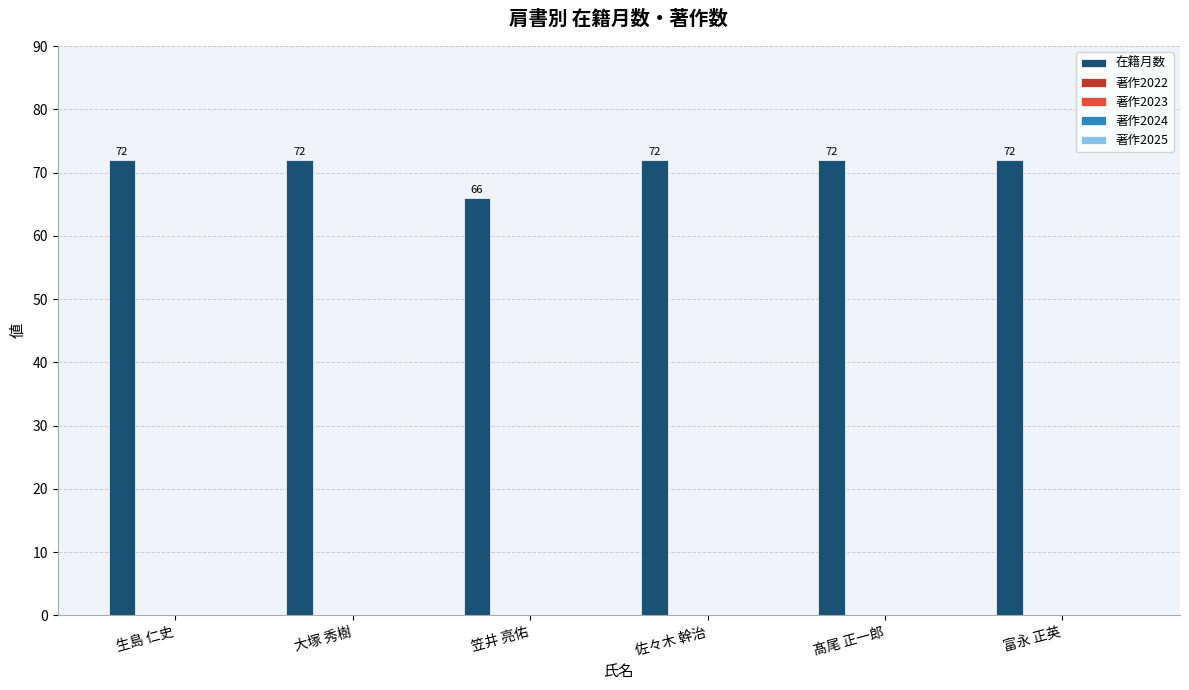

Reading right to left, list all the values displayed in this chart.

72	72	72	66	72	72